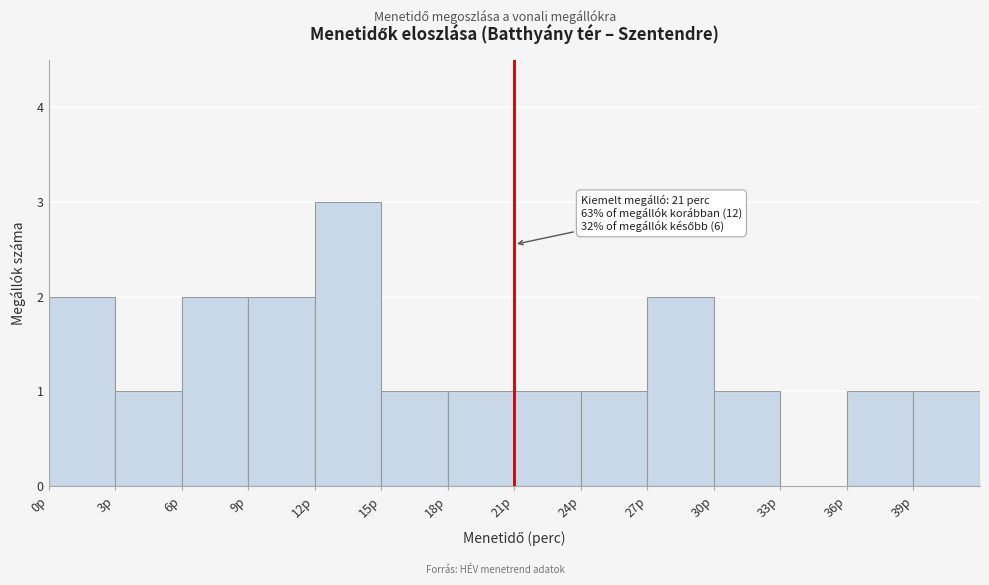

Which range on the x-axis has the tallest bar?

12 to 15